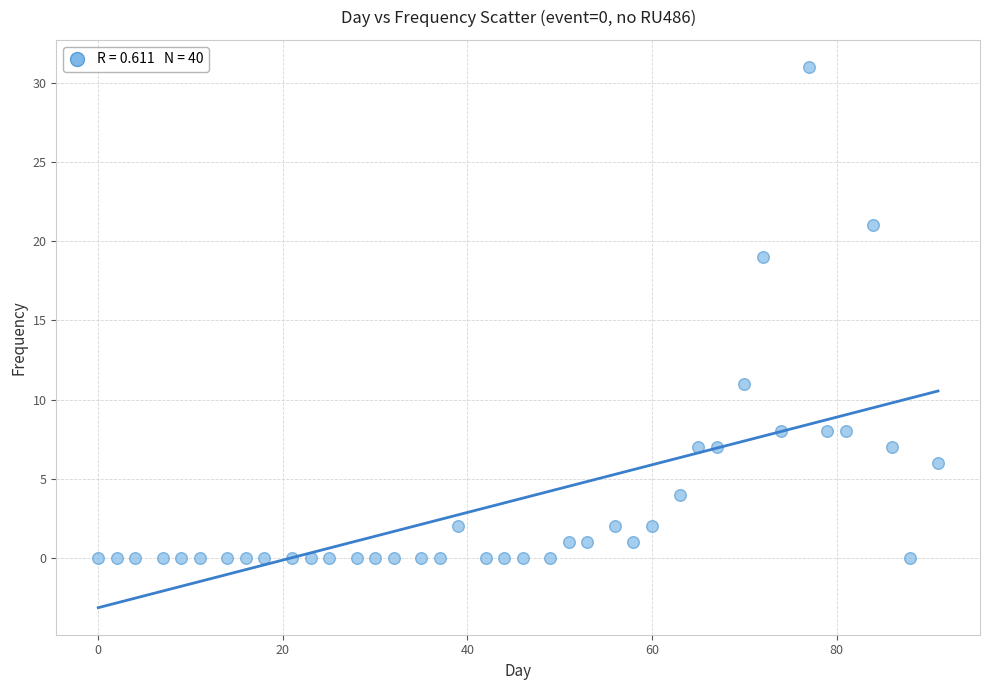

What is the range of Y values (max minus min)?

31